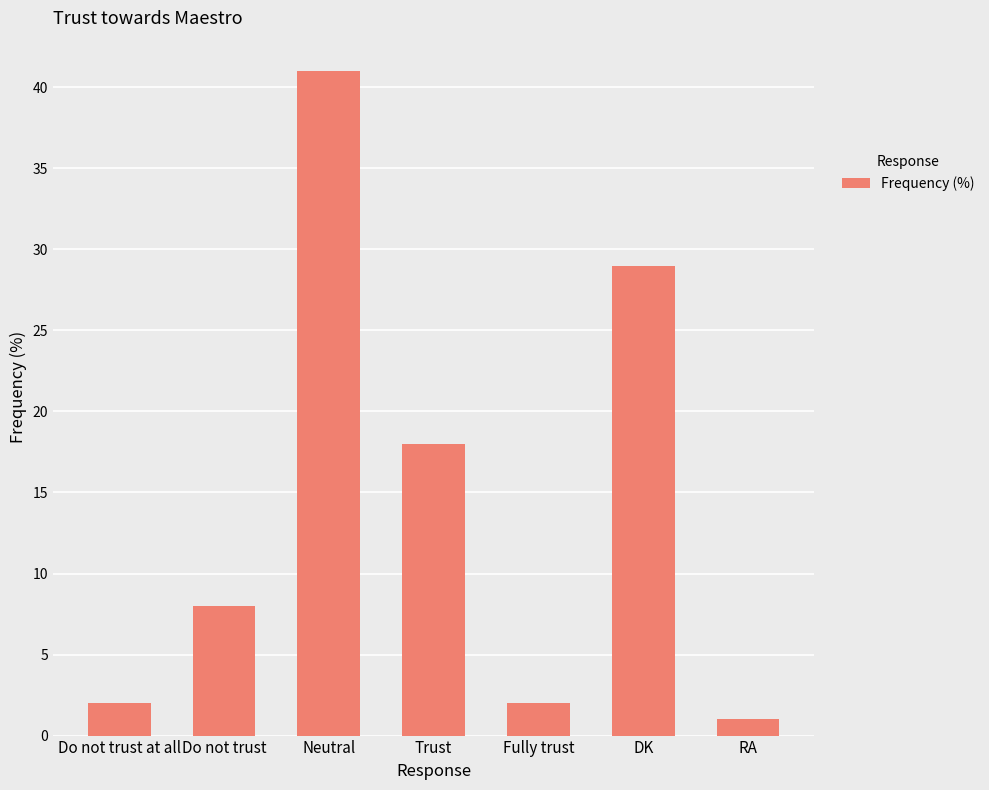

Reading left to right, extract all data points from this chart.

2	8	41	18	2	29	1